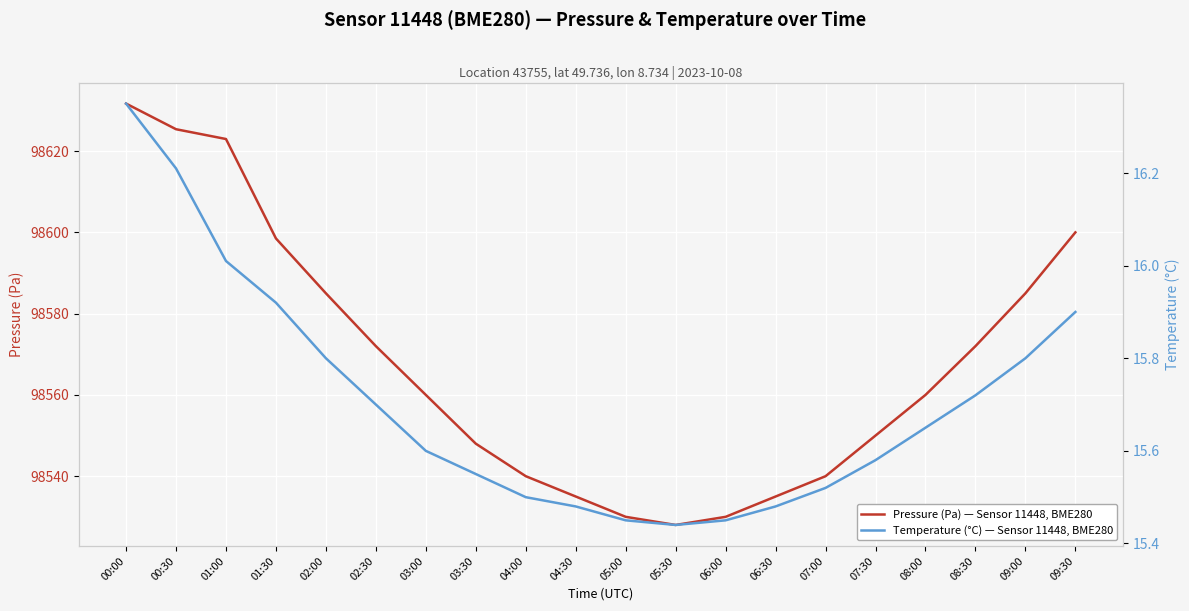

What is the minimum value shown in the chart?

15.4